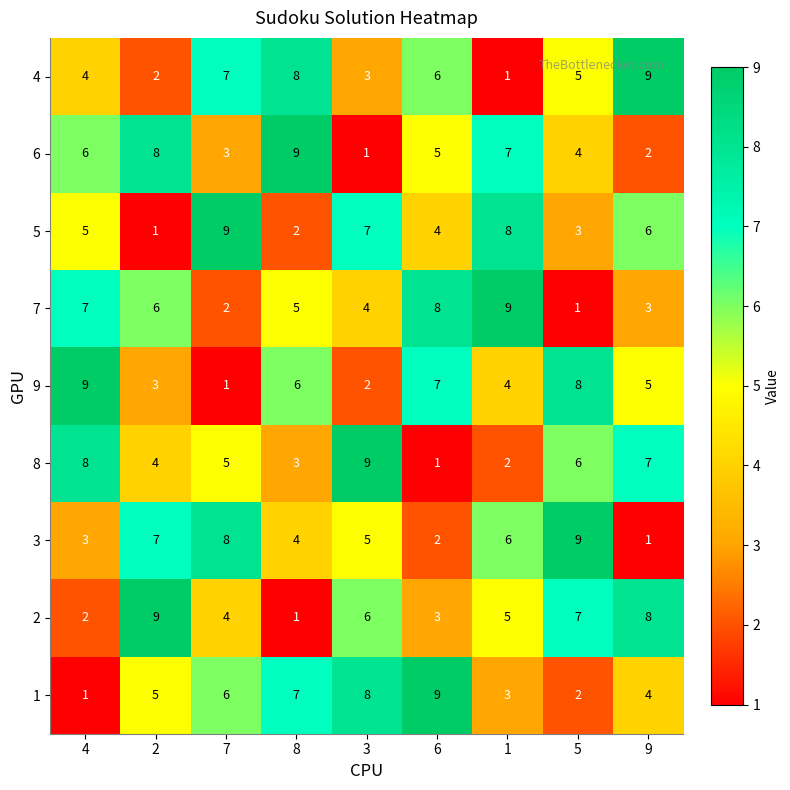

What is the approximate value of 8 at 4?

8